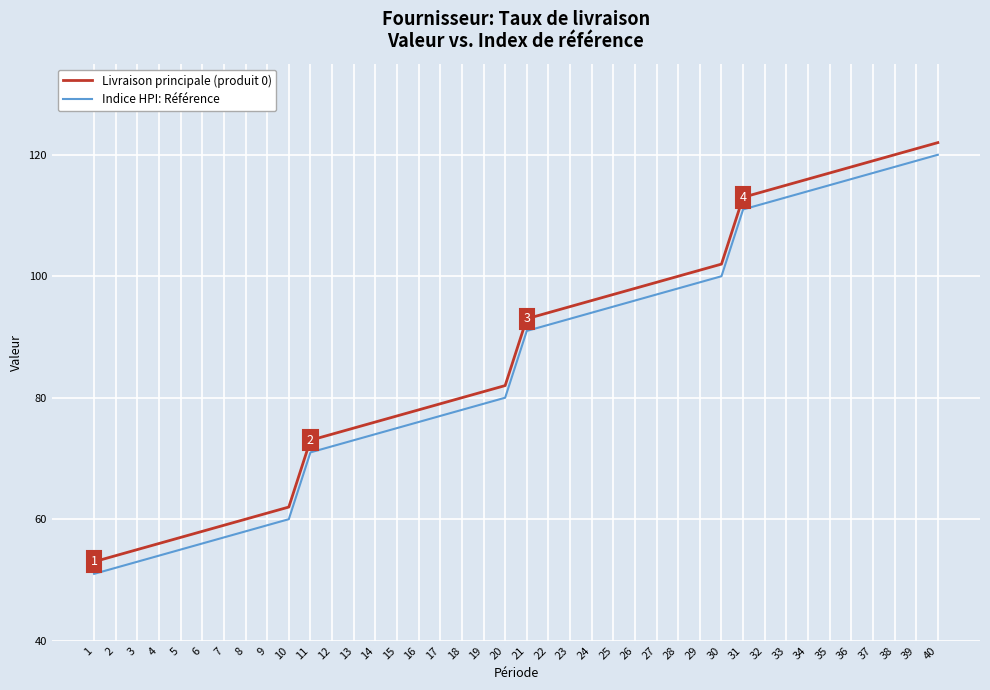

Reading left to right, extract all data points from this chart.

Livraison principale (produit 0): 53	54	55	56	57	58	59	60	61	62	73	74	75	76	77	78	79	80	81	82	93	94	95	96	97	98	99	100	101	102	113	114	115	116	117	118	119	120	121	122
Indice HPI: Référence: 51	52	53	54	55	56	57	58	59	60	71	72	73	74	75	76	77	78	79	80	91	92	93	94	95	96	97	98	99	100	111	112	113	114	115	116	117	118	119	120